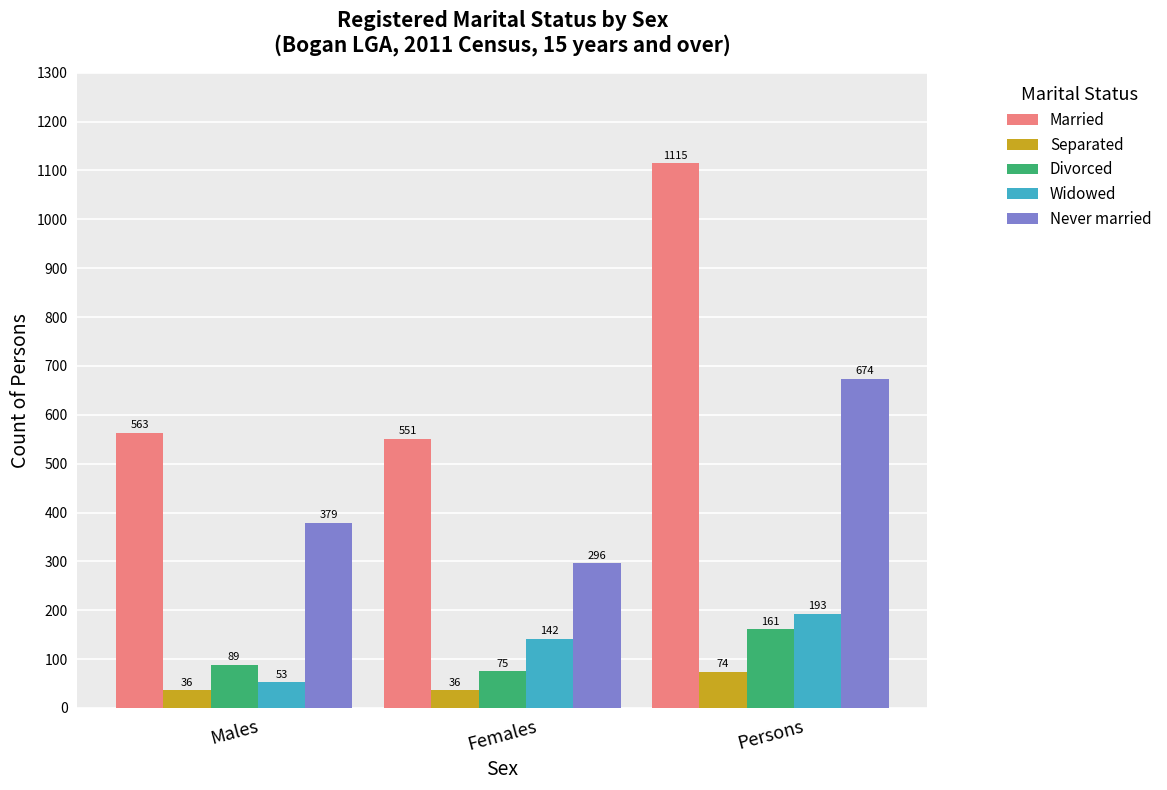

Reading right to left, extract all data points from this chart.

Married: Persons=1115	Females=551	Males=563
Separated: Persons=74	Females=36	Males=36
Divorced: Persons=161	Females=75	Males=89
Widowed: Persons=193	Females=142	Males=53
Never married: Persons=674	Females=296	Males=379